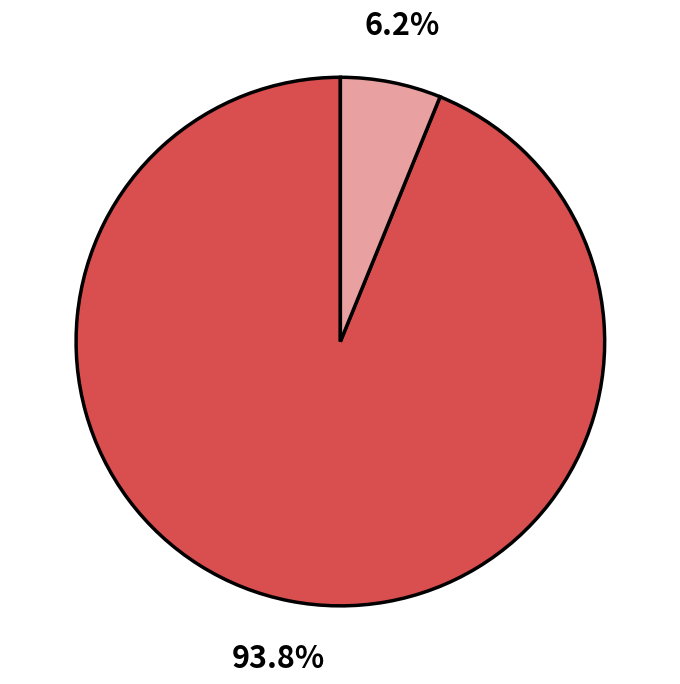

Is there a majority slice in this chart?

Yes